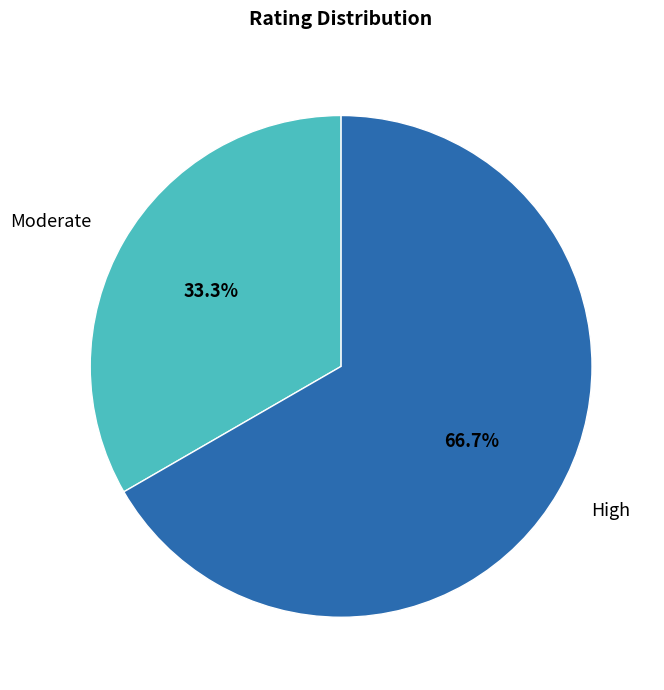

How many slices are in this pie chart?

2